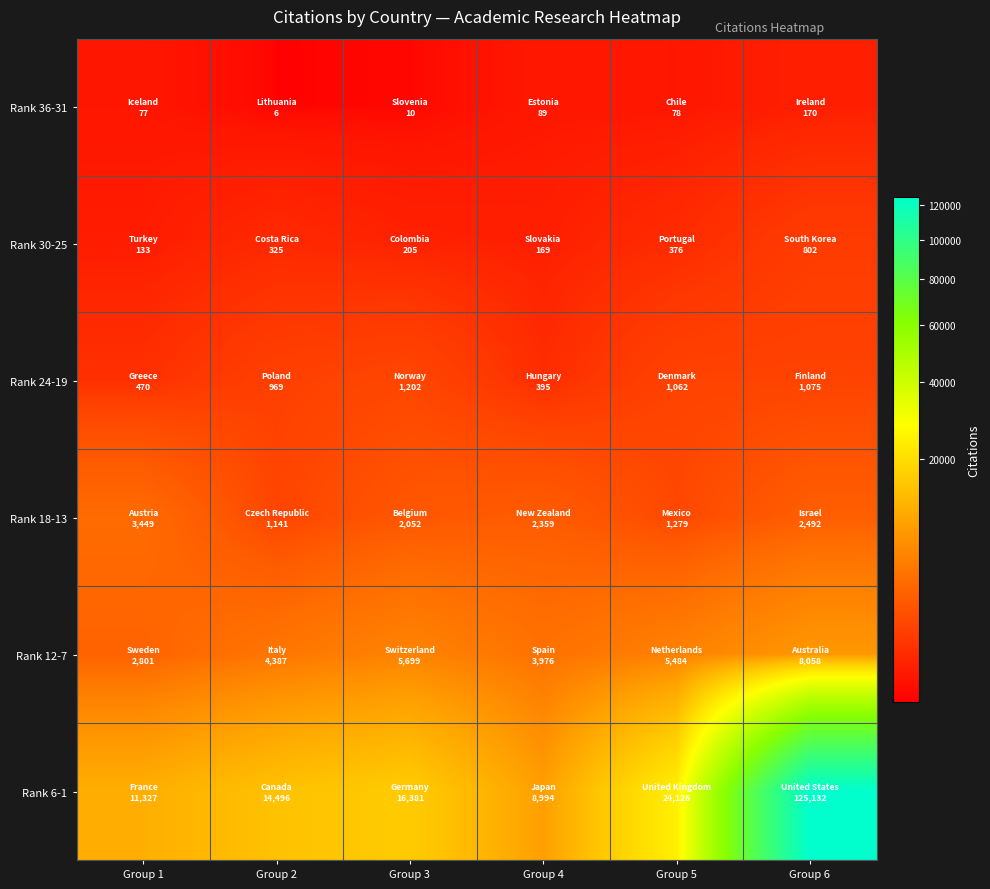

Reading right to left, what are all the values shown in this chart?

Rank 36-31: Group 6=170	Group 5=78	Group 4=89	Group 3=10	Group 2=6	Group 1=77
Rank 30-25: Group 6=802	Group 5=376	Group 4=169	Group 3=205	Group 2=325	Group 1=133
Rank 24-19: Group 6=1075	Group 5=1062	Group 4=395	Group 3=1202	Group 2=969	Group 1=470
Rank 18-13: Group 6=2492	Group 5=1279	Group 4=2359	Group 3=2052	Group 2=1141	Group 1=3449
Rank 12-7: Group 6=8058	Group 5=5484	Group 4=3976	Group 3=5699	Group 2=4387	Group 1=2801
Rank 6-1: Group 6=125132	Group 5=24126	Group 4=8994	Group 3=16381	Group 2=14496	Group 1=11327